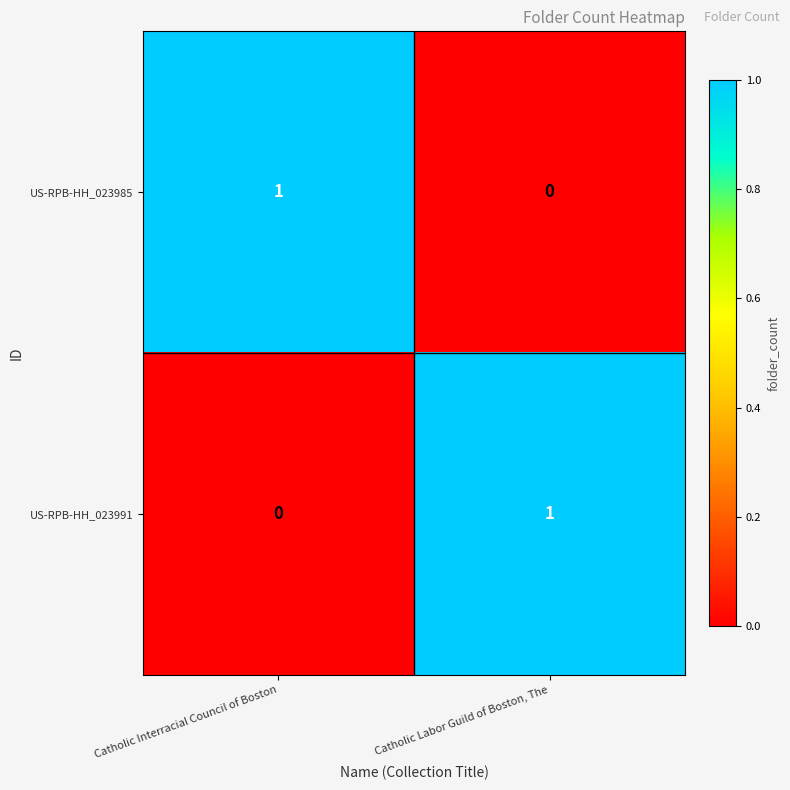

Reading left to right, transcribe all the data shown in this chart.

US-RPB-HH_023985: 1	0
US-RPB-HH_023991: 0	1